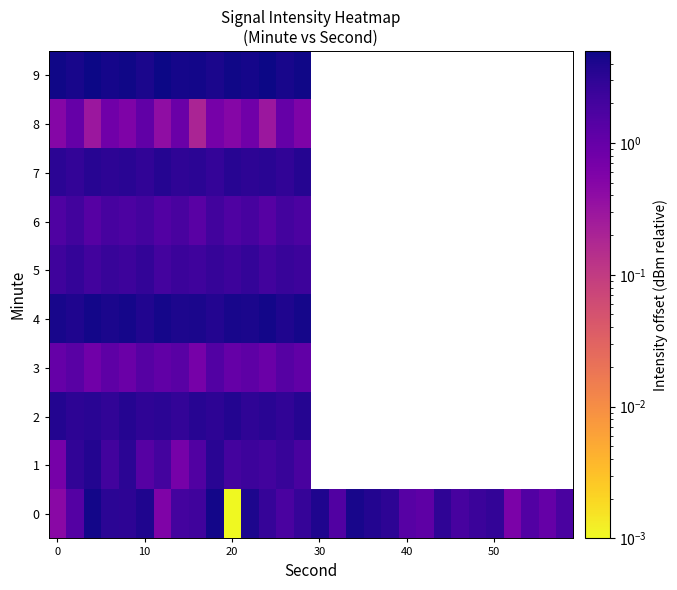

What is the greatest value displayed?

5.0